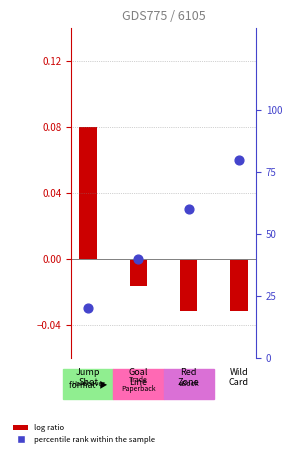

At which category is the sum across all series the highest?

Wild
Card